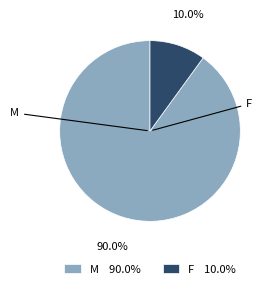

To the nearest percent, what is the difference between the largest and smallest slice percentages?

80%